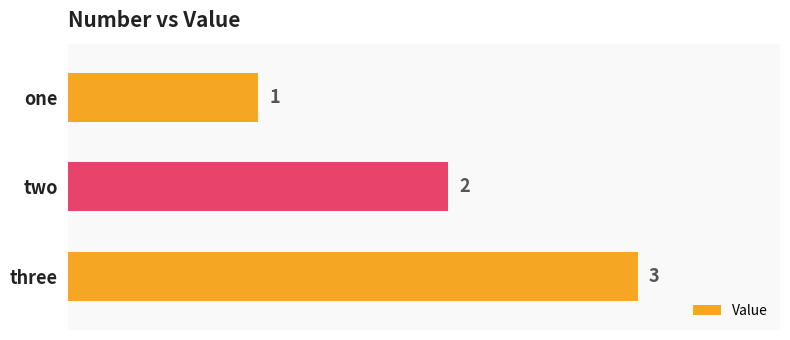

List the labels in order of value, smallest first.

one, two, three